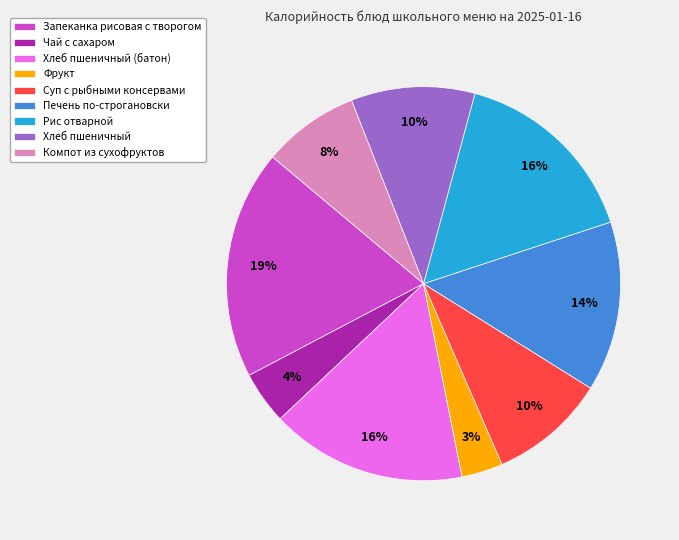

Is there any slice that represents more than half of the pie?

No